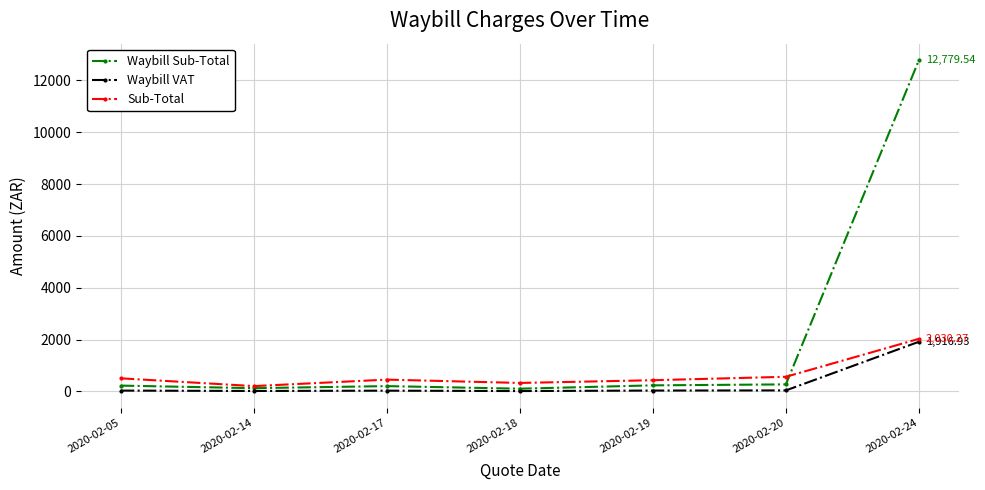

True or false: Sub-Total and Waybill VAT cross at least once.

False